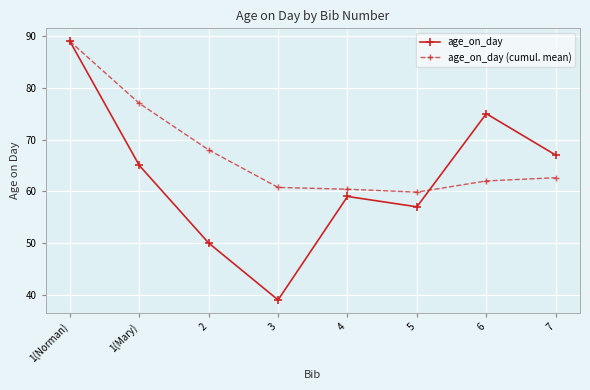

At which label is age_on_day closest to 64?

1(Mary)